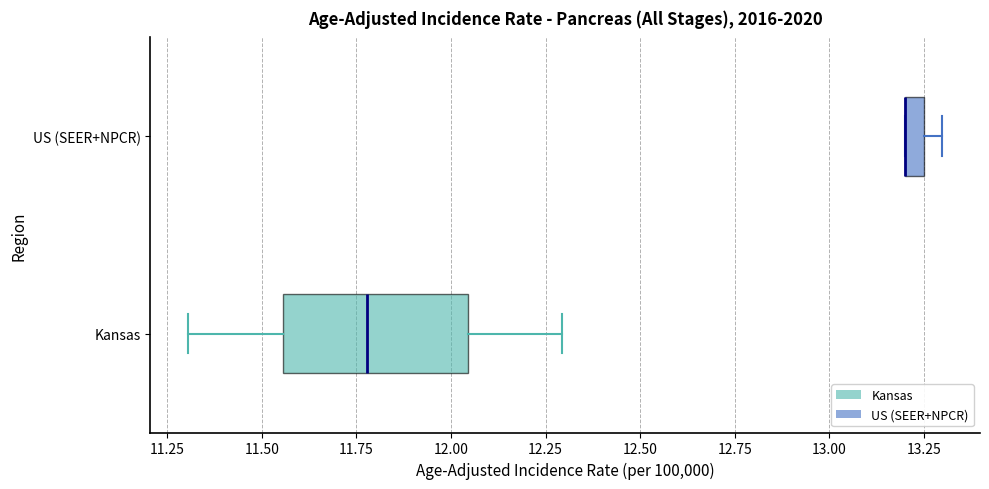

Where is the right edge of the box for US (SEER+NPCR) on the x-axis? The values are not printed on the chart, so give them approximately, as read against the axis.

13.25